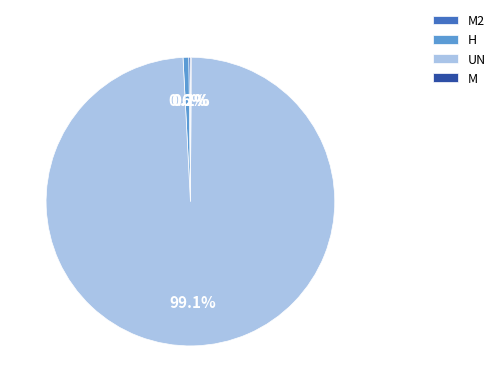

To the nearest percent, what is the average slice percentage?

25%